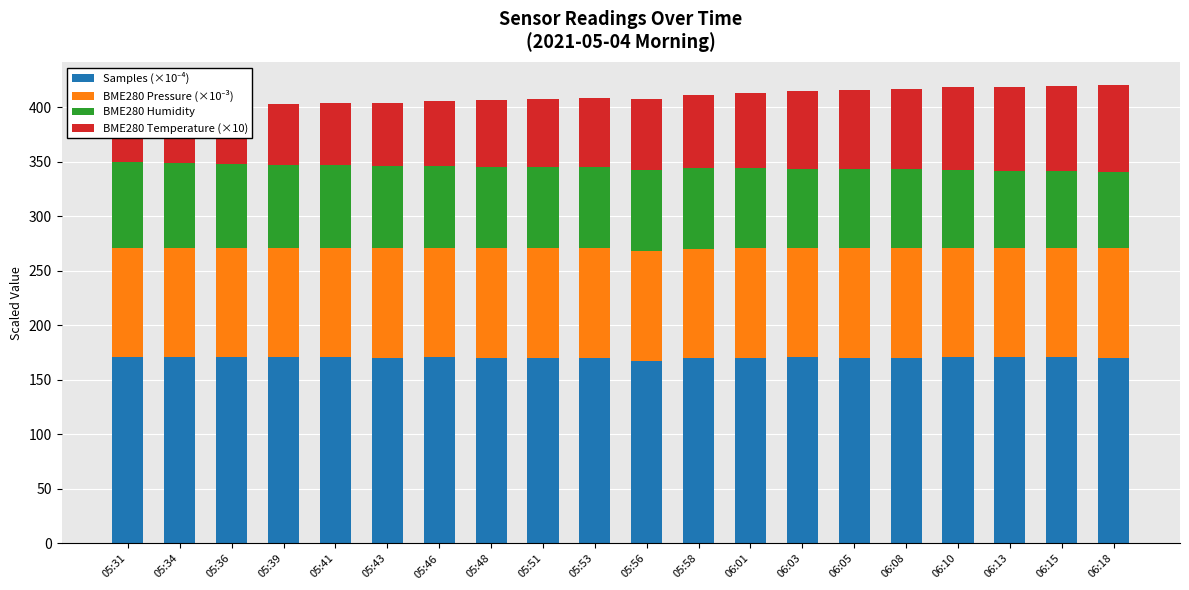

How many BME280 Pressure (×10⁻³) values are between 100 and 101?

20